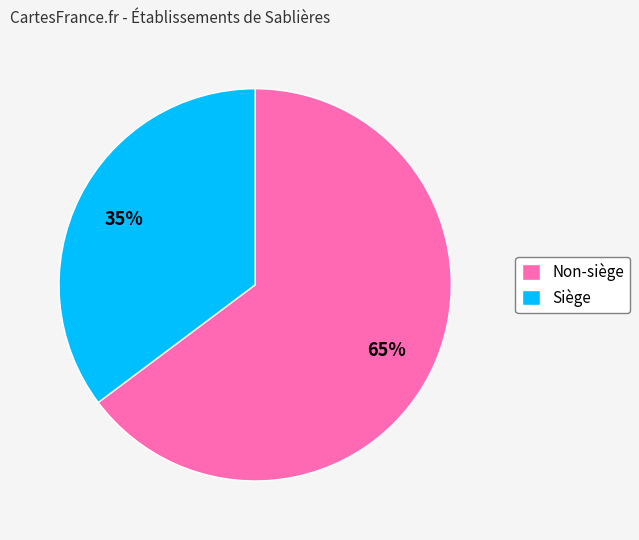

How many segments does this pie chart have?

2